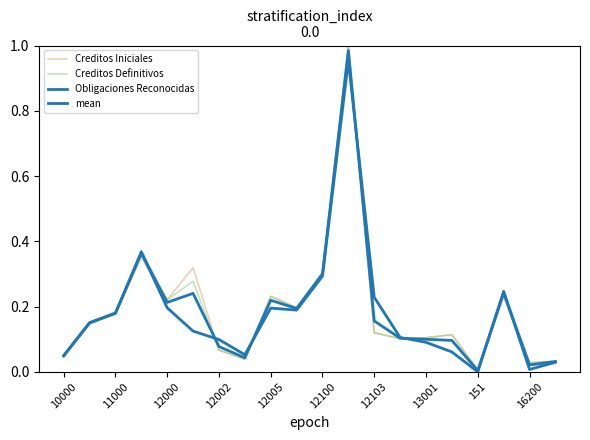

Is this an area chart (filled region under the line)?

No